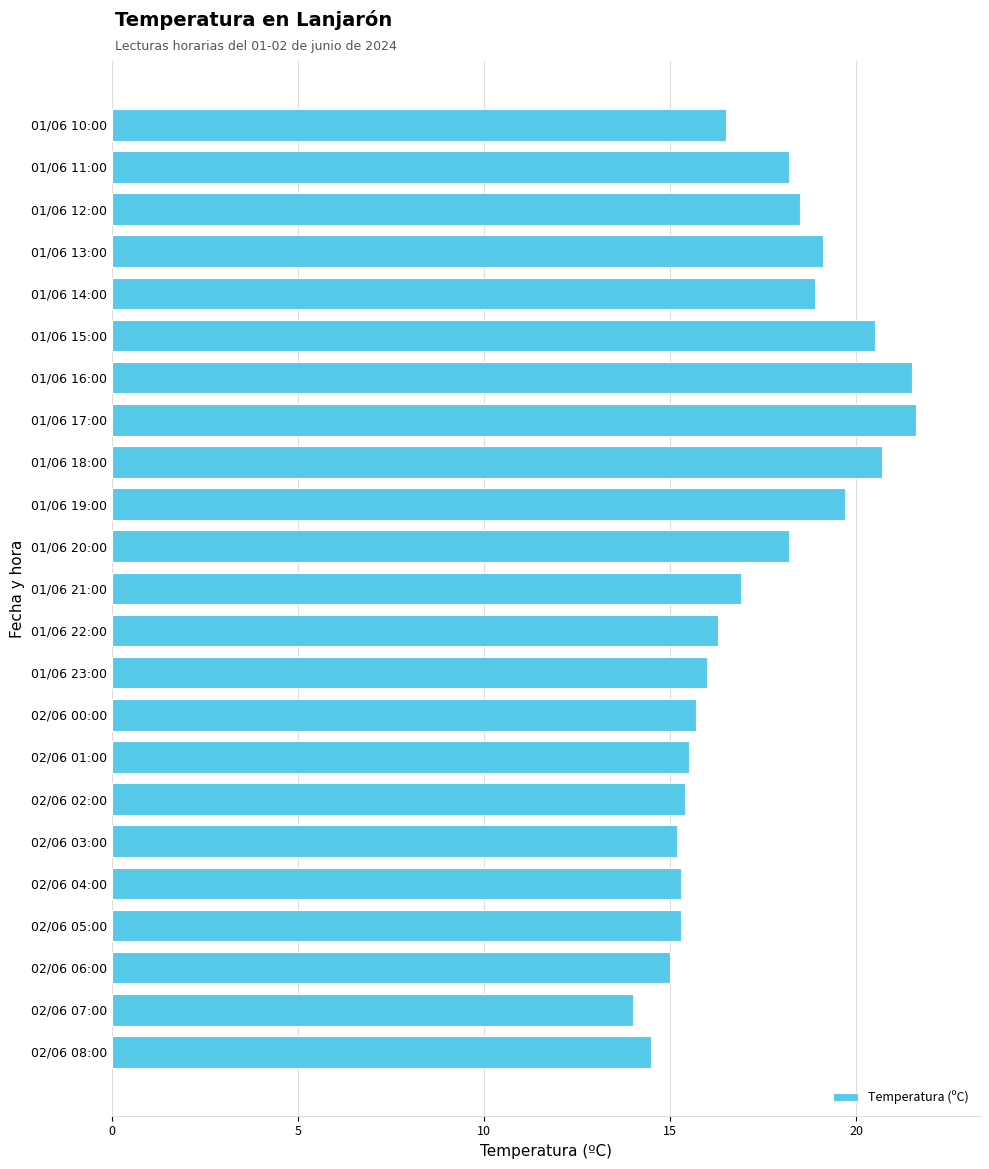

What is the sum of the values at 01/06 21:00 and 01/06 16:00?

38.4